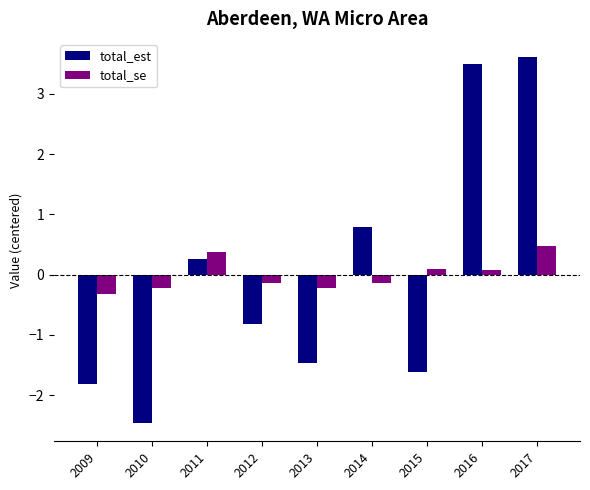

Read the total_se value at 2014.

-0.1